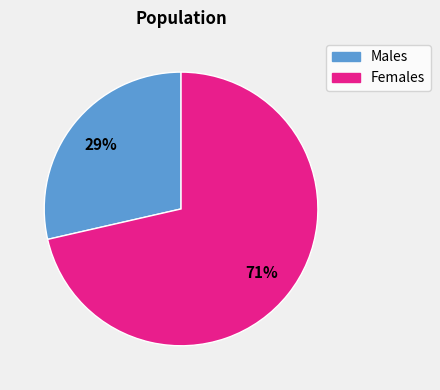

Does any single category account for the majority?

Yes